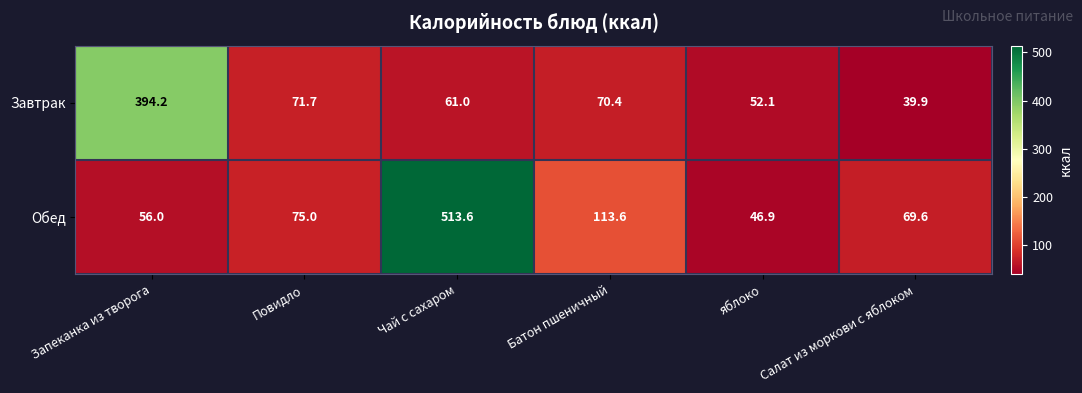

At which category is the sum across all series the highest?

Чай с сахаром